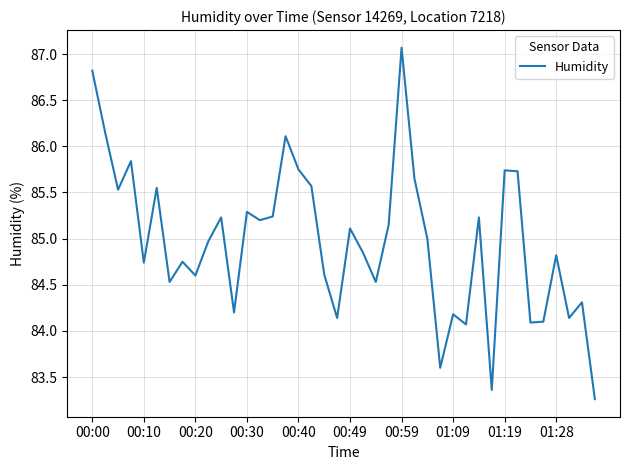

What is the difference between the maximum and minimum values?

3.8